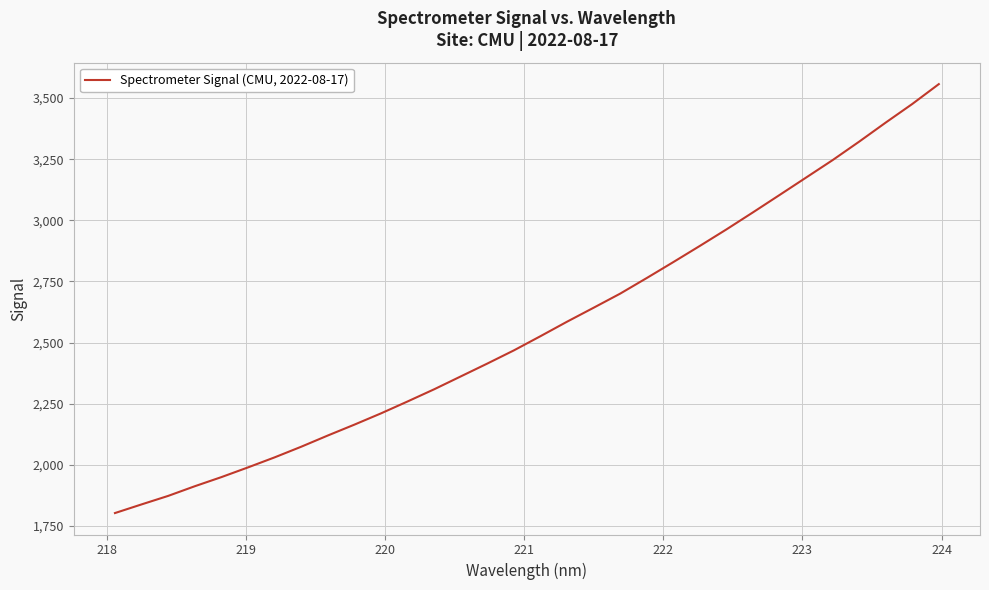

What is the maximum value shown in the chart?

3557.3